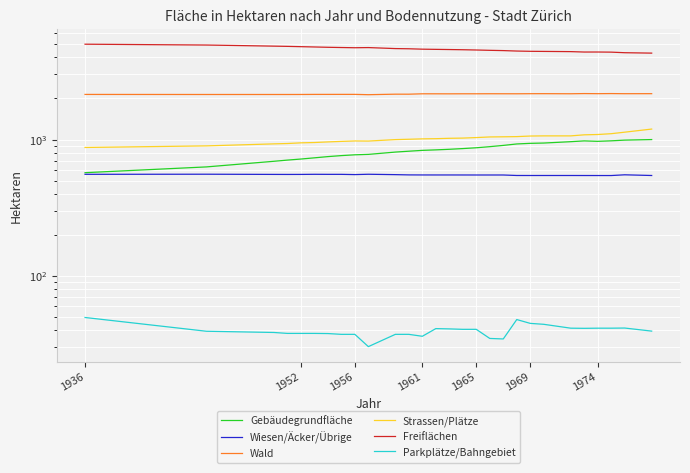

What is the smallest value displayed?

30.4